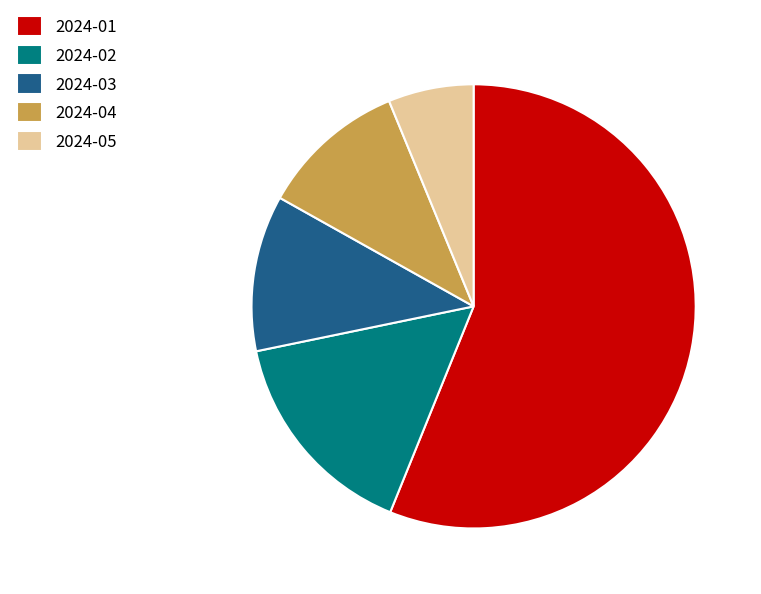

Rank the categories by value from highest to lowest.

2024-01, 2024-02, 2024-03, 2024-04, 2024-05